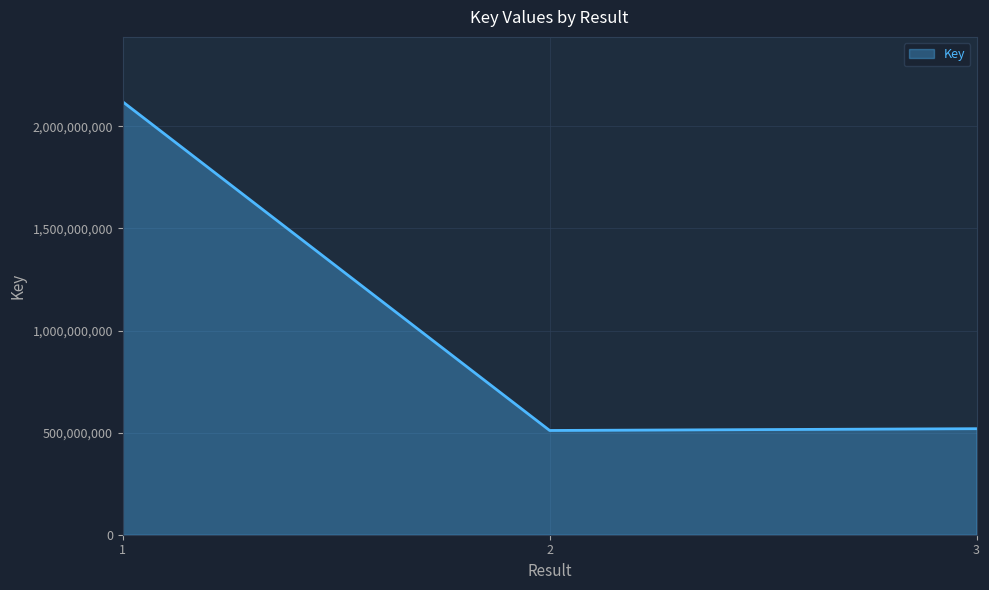

How many categories are shown in the chart?

3